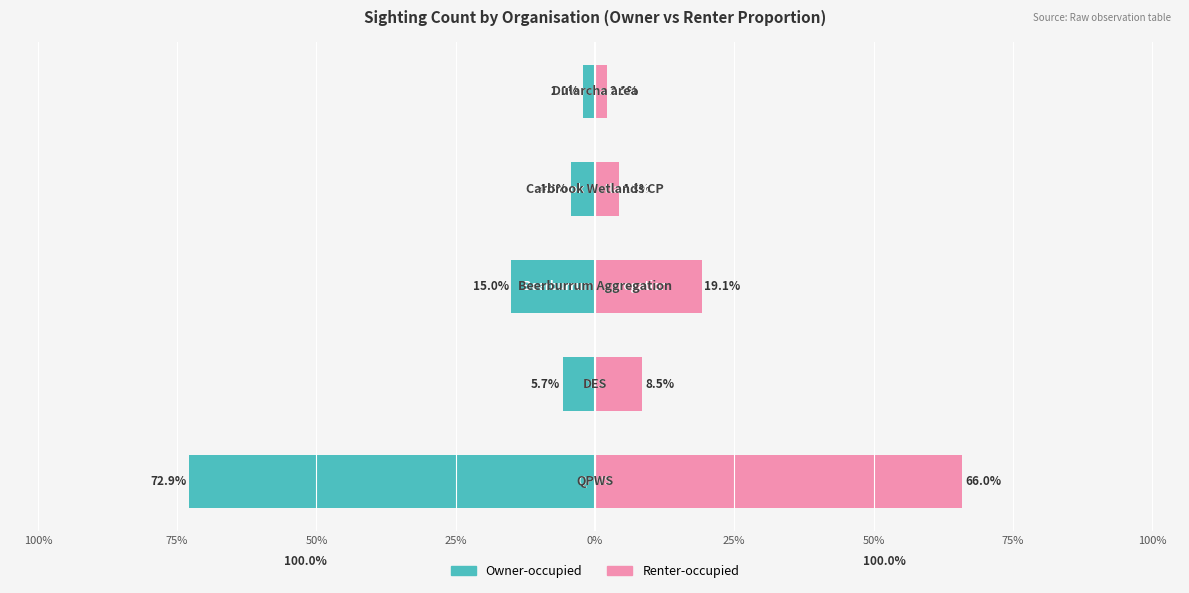

What is the sum of the Owner-occupied values at 100% and 75%?

-78.6